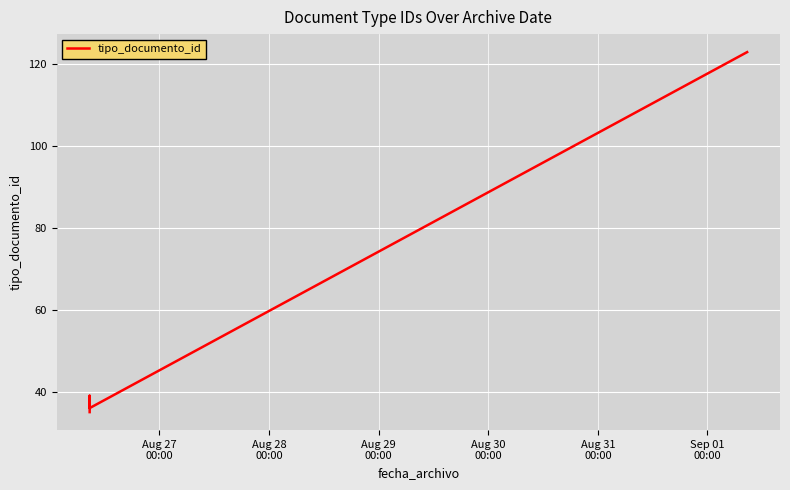

What is the maximum value shown in the chart?

123